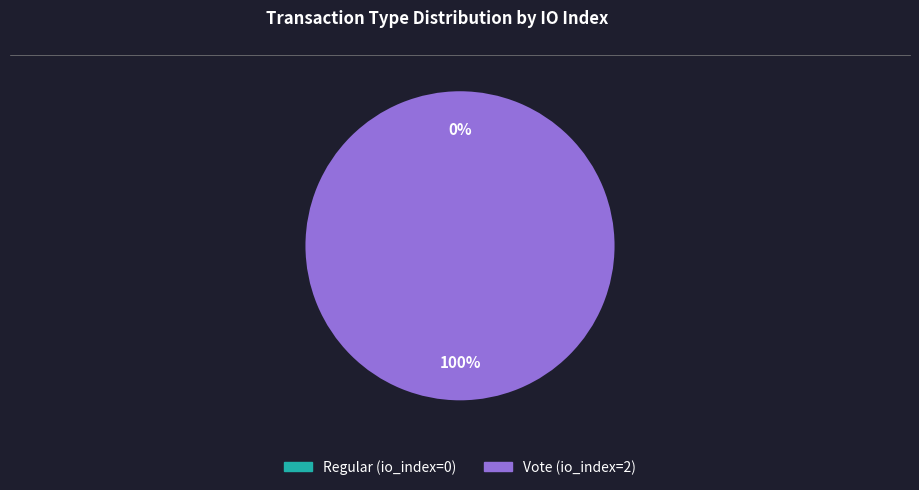

What is the total percentage of Vote (io_index=2) and Regular (io_index=0)?

100.0%